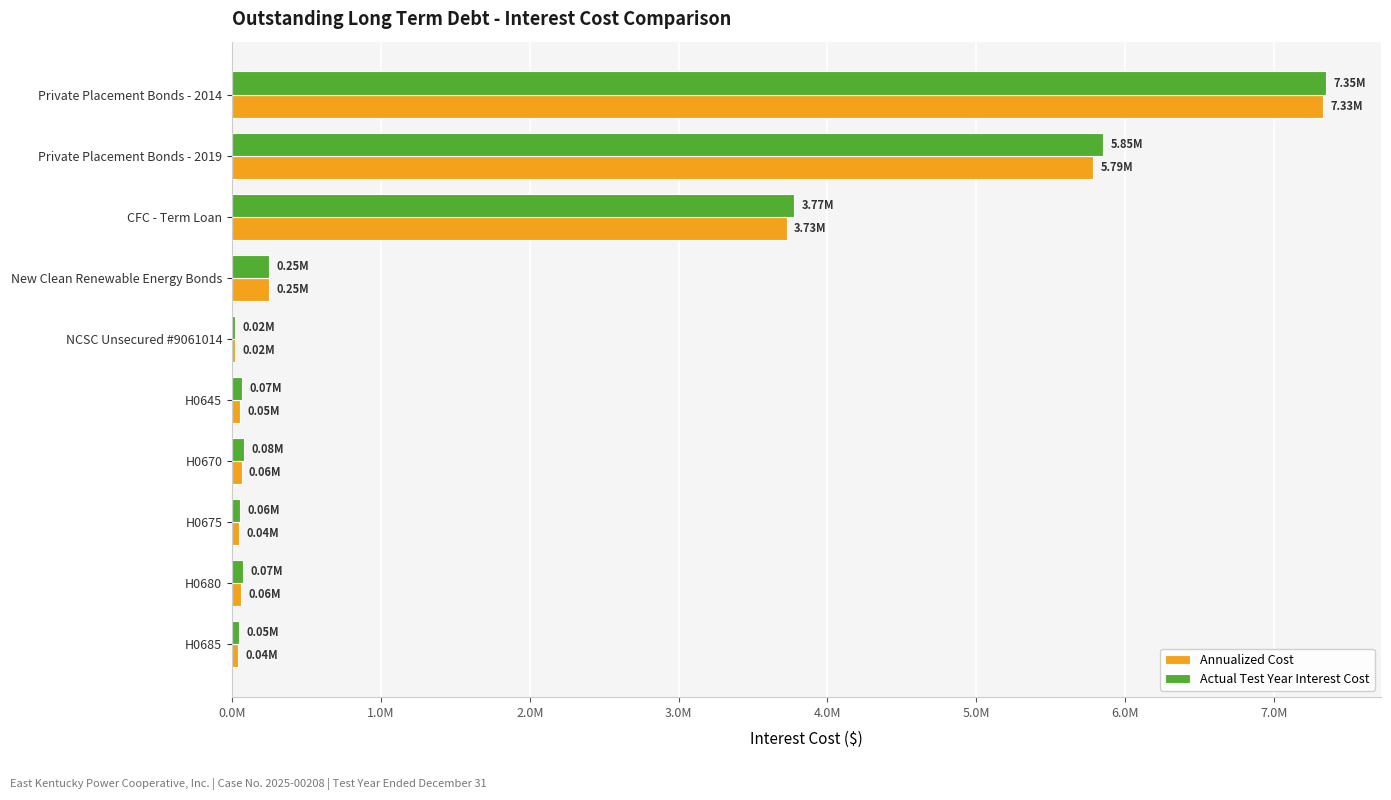

What are all the series names shown in the legend?

Annualized Cost, Actual Test Year Interest Cost